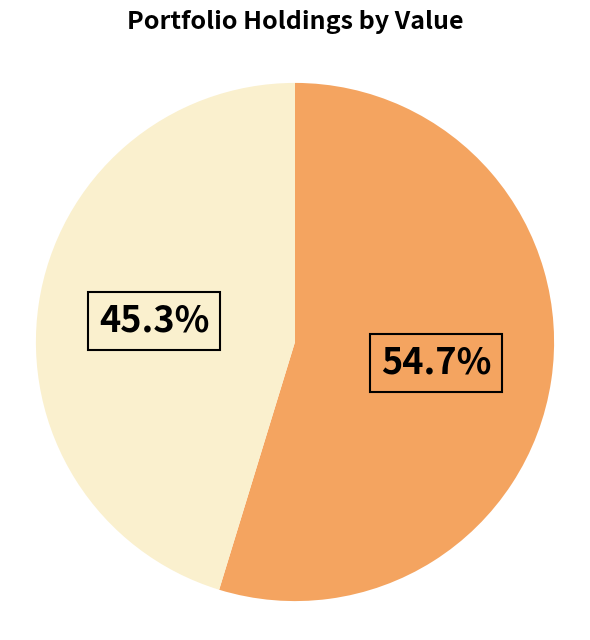

Is there any slice that represents more than half of the pie?

Yes